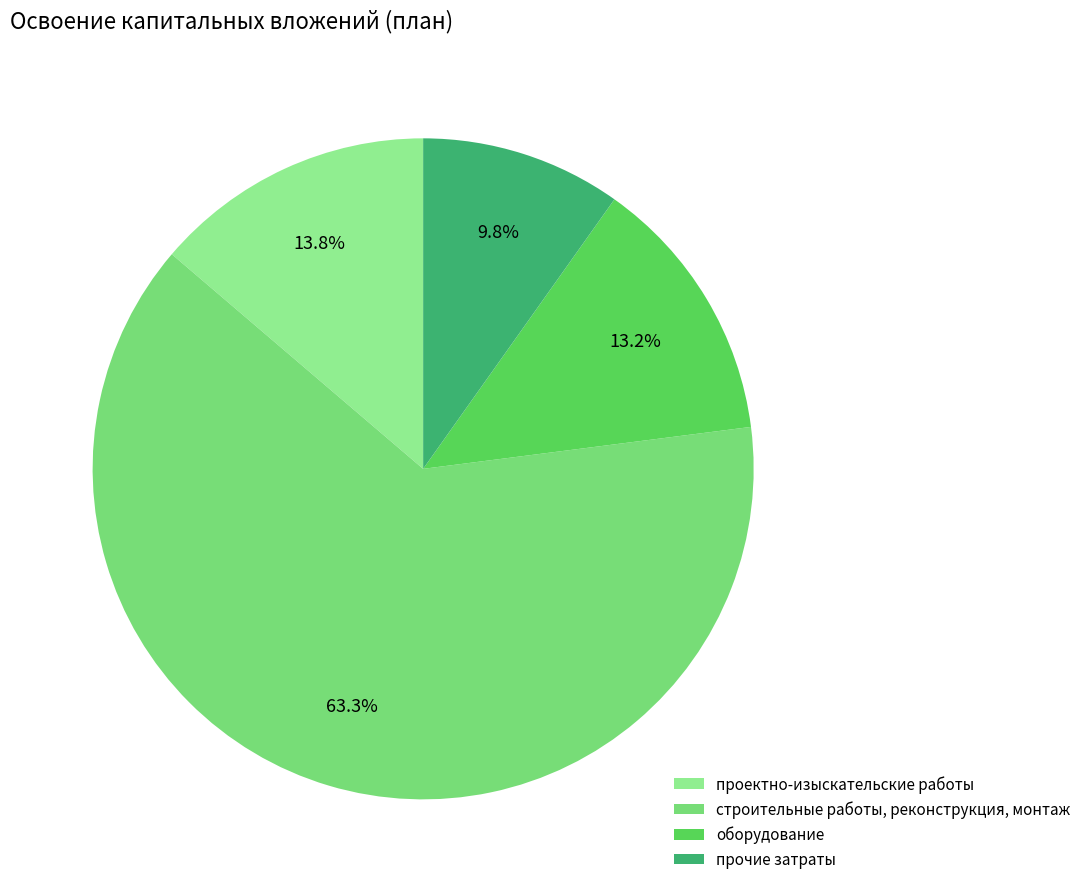

How many segments does this pie chart have?

4